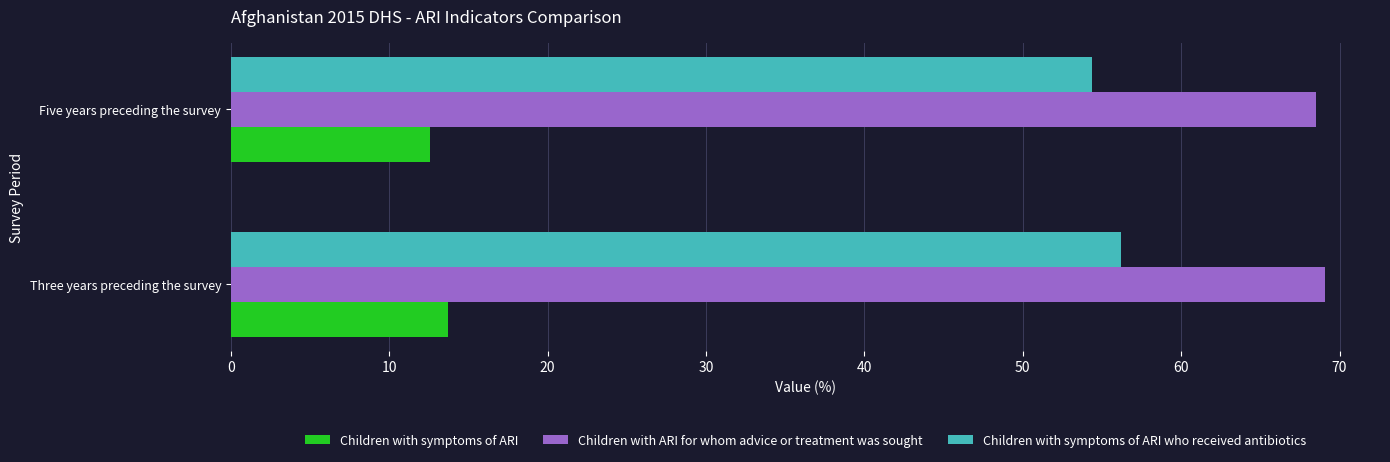

What is the difference between the highest and lowest values at Five years preceding the survey?

55.9